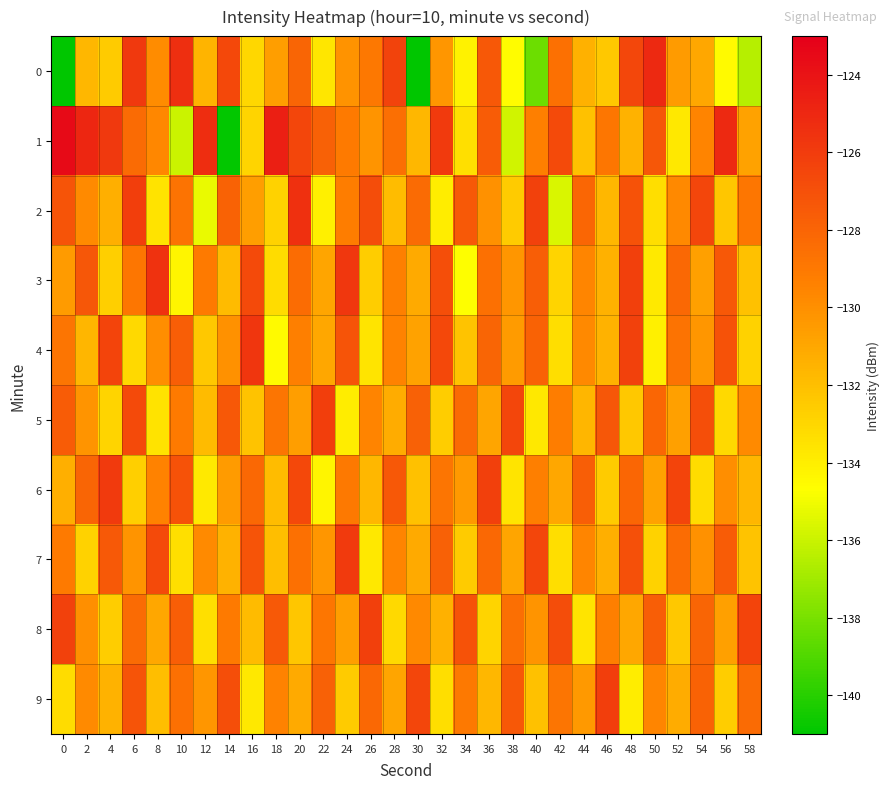

How many series are shown in this chart?

10